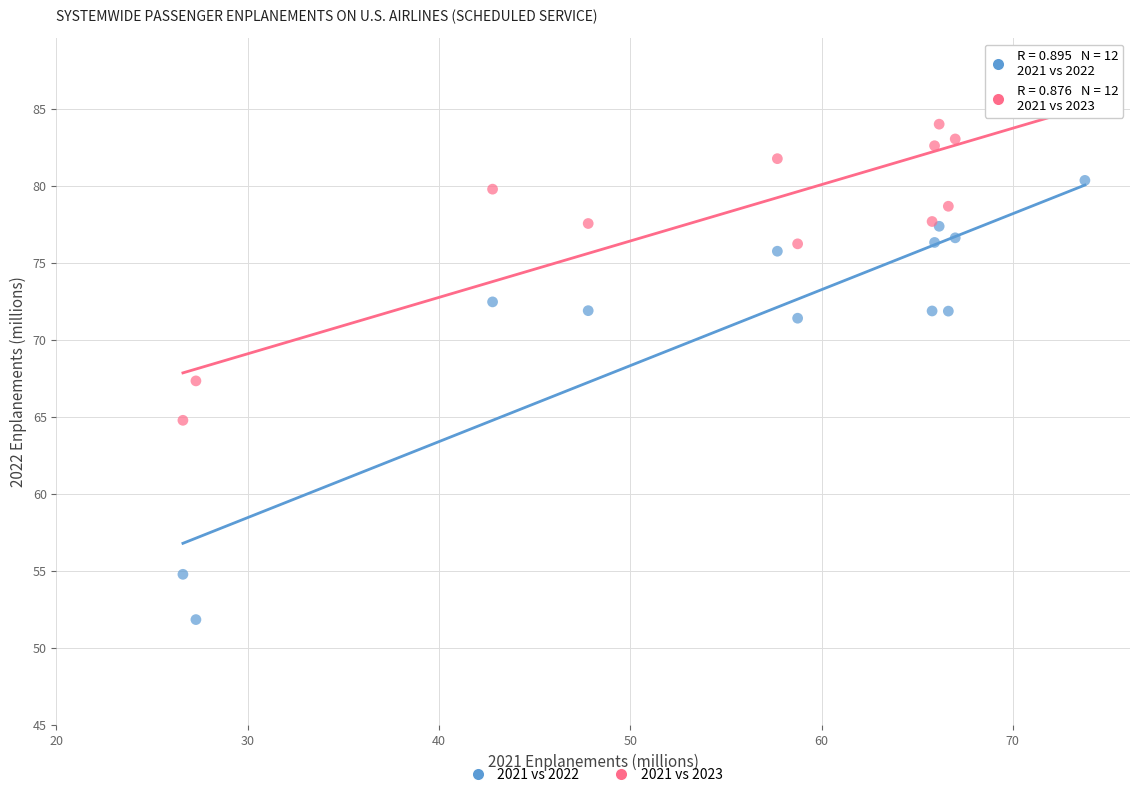

Which series has the largest Y range (max minus min)?

2021 vs 2022